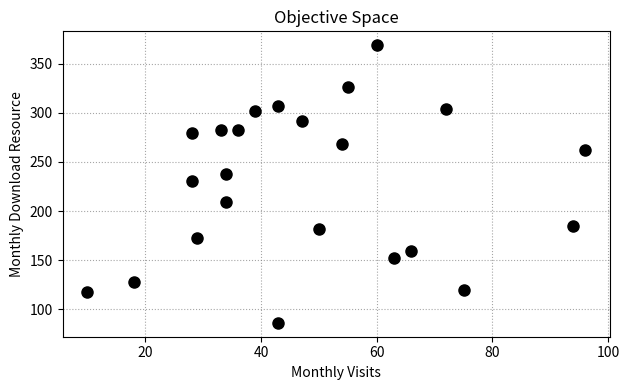

What is the range of X values (max minus min)?

86